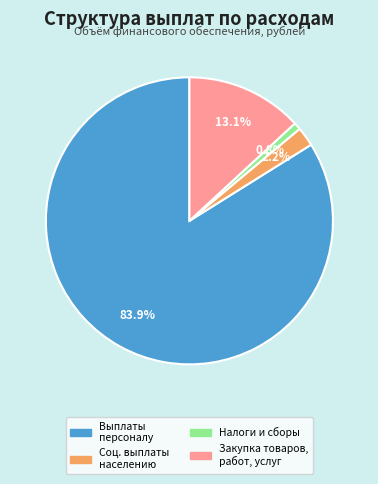

What is the largest slice in the pie chart?

Выплаты персоналу